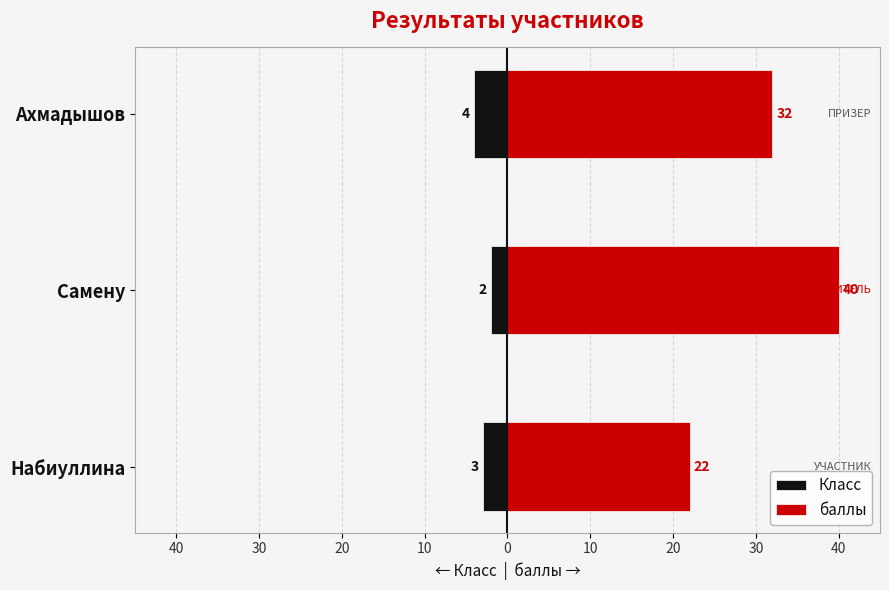

How many series are shown in this chart?

2